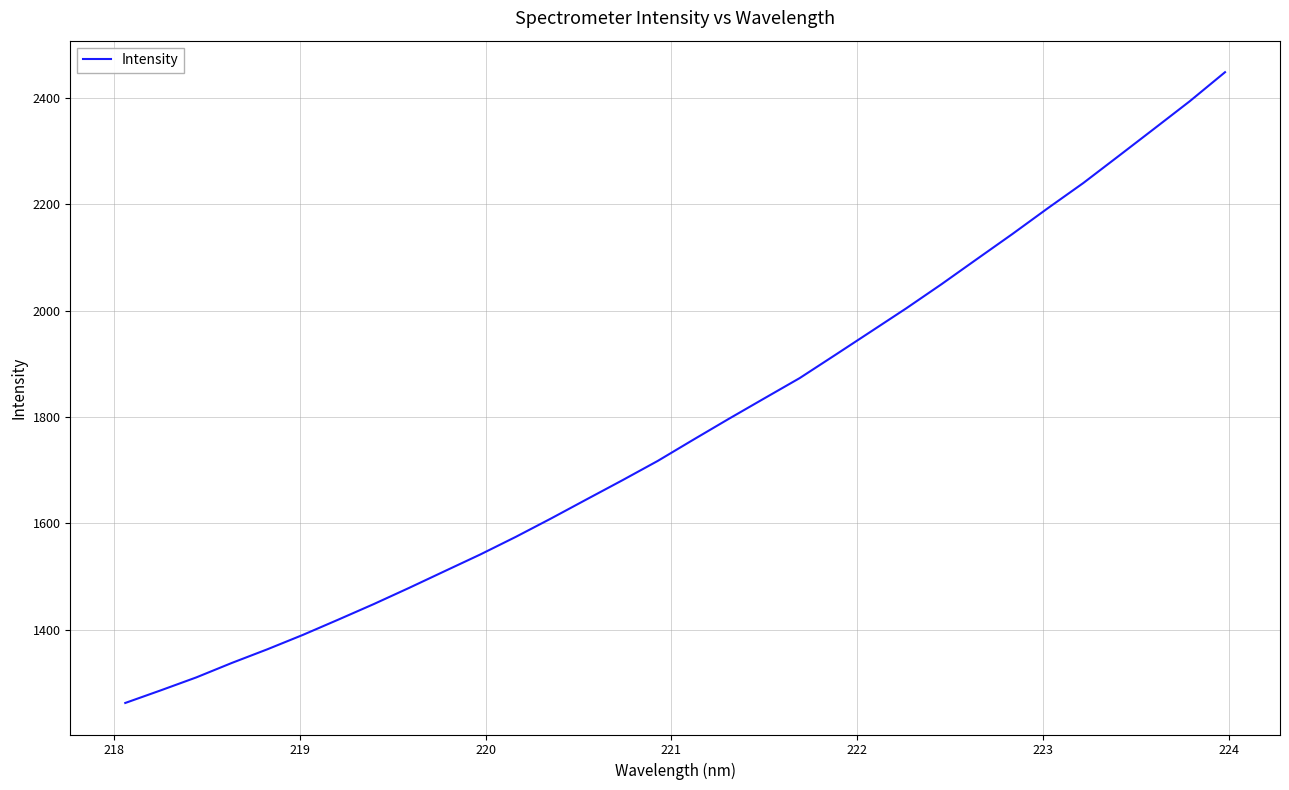

Does the chart have visible grid lines?

Yes